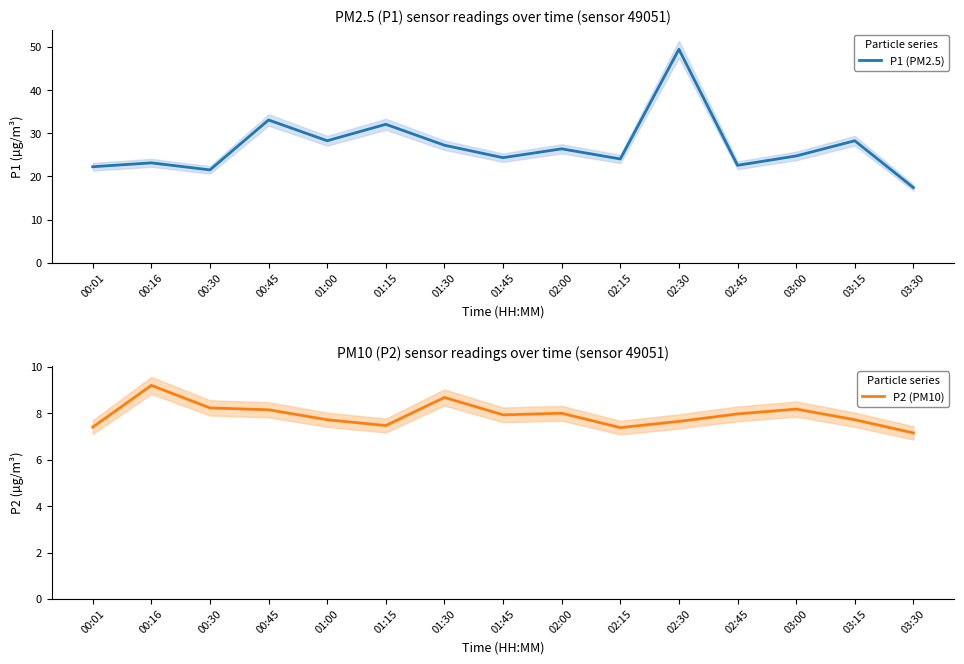

Rank the series at 03:30 from highest to lowest value.

P1 (PM2.5), P2 (PM10)